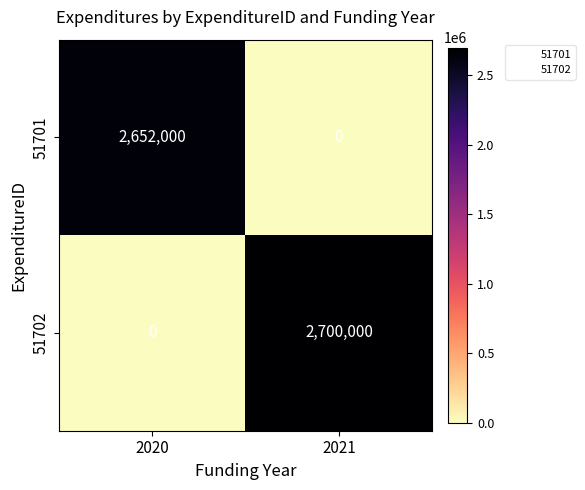

What is the total value across all series at 2021?

2700000